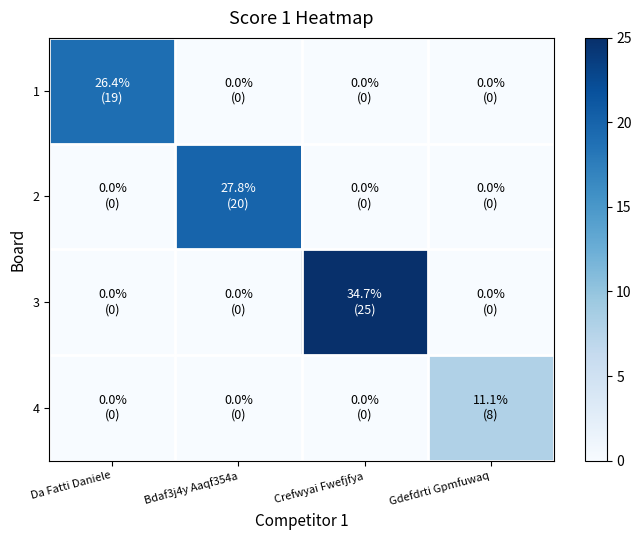

At which category is the sum across all series the highest?

Crefwyai Fwefjfya